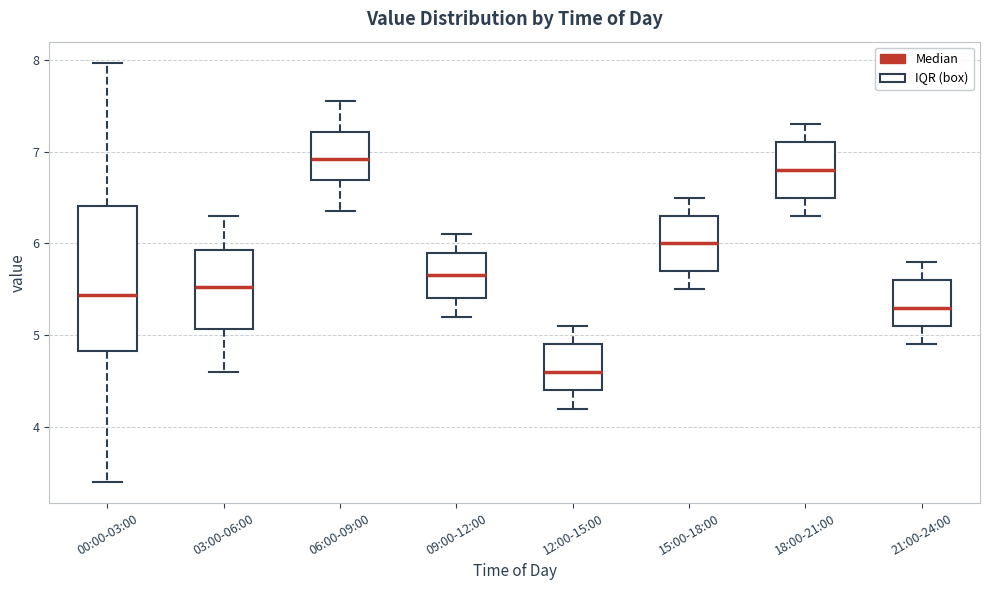

Which box is the tallest, from its lower edge to its upper edge?

00:00-03:00